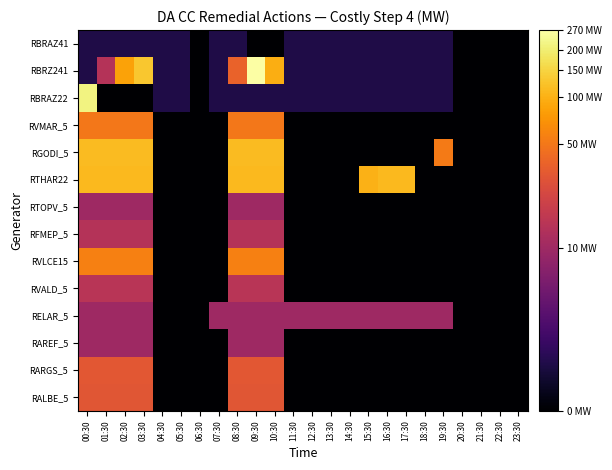

Reading left to right, what are all the values shown in this chart?

RBRAZ41: 00:30=0.3	01:30=0.3	02:30=0.3	03:30=0.3	04:30=0.3	05:30=0.3	06:30=0.0	07:30=0.3	08:30=0.3	09:30=0.0	10:30=0.0	11:30=0.3	12:30=0.3	13:30=0.3	14:30=0.3	15:30=0.3	16:30=0.3	17:30=0.3	18:30=0.3	19:30=0.3	20:30=0.0	21:30=0.0	22:30=0.0	23:30=0.0
RBRZ241: 00:30=0.3	01:30=1.2	02:30=1.9	03:30=2.1	04:30=0.3	05:30=0.3	06:30=0.0	07:30=0.3	08:30=1.6	09:30=2.4	10:30=2.0	11:30=0.3	12:30=0.3	13:30=0.3	14:30=0.3	15:30=0.3	16:30=0.3	17:30=0.3	18:30=0.3	19:30=0.3	20:30=0.0	21:30=0.0	22:30=0.0	23:30=0.0
RBRAZ22: 00:30=2.3	01:30=0.0	02:30=0.0	03:30=0.0	04:30=0.3	05:30=0.3	06:30=0.0	07:30=0.3	08:30=0.3	09:30=0.3	10:30=0.3	11:30=0.3	12:30=0.3	13:30=0.3	14:30=0.3	15:30=0.3	16:30=0.3	17:30=0.3	18:30=0.3	19:30=0.3	20:30=0.0	21:30=0.0	22:30=0.0	23:30=0.0
RVMAR_5: 00:30=1.7	01:30=1.7	02:30=1.7	03:30=1.7	04:30=0.0	05:30=0.0	06:30=0.0	07:30=0.0	08:30=1.7	09:30=1.7	10:30=1.7	11:30=0.0	12:30=0.0	13:30=0.0	14:30=0.0	15:30=0.0	16:30=0.0	17:30=0.0	18:30=0.0	19:30=0.0	20:30=0.0	21:30=0.0	22:30=0.0	23:30=0.0
RGODI_5: 00:30=2.1	01:30=2.1	02:30=2.1	03:30=2.1	04:30=0.0	05:30=0.0	06:30=0.0	07:30=0.0	08:30=2.1	09:30=2.1	10:30=2.1	11:30=0.0	12:30=0.0	13:30=0.0	14:30=0.0	15:30=0.0	16:30=0.0	17:30=0.0	18:30=0.0	19:30=1.7	20:30=0.0	21:30=0.0	22:30=0.0	23:30=0.0
RTHAR22: 00:30=2.0	01:30=2.0	02:30=2.0	03:30=2.0	04:30=0.0	05:30=0.0	06:30=0.0	07:30=0.0	08:30=2.0	09:30=2.0	10:30=2.0	11:30=0.0	12:30=0.0	13:30=0.0	14:30=0.0	15:30=2.0	16:30=2.0	17:30=2.0	18:30=0.0	19:30=0.0	20:30=0.0	21:30=0.0	22:30=0.0	23:30=0.0
RTOPV_5: 00:30=1.0	01:30=1.0	02:30=1.0	03:30=1.0	04:30=0.0	05:30=0.0	06:30=0.0	07:30=0.0	08:30=1.0	09:30=1.0	10:30=1.0	11:30=0.0	12:30=0.0	13:30=0.0	14:30=0.0	15:30=0.0	16:30=0.0	17:30=0.0	18:30=0.0	19:30=0.0	20:30=0.0	21:30=0.0	22:30=0.0	23:30=0.0
RFMEP_5: 00:30=1.2	01:30=1.2	02:30=1.2	03:30=1.2	04:30=0.0	05:30=0.0	06:30=0.0	07:30=0.0	08:30=1.2	09:30=1.2	10:30=1.2	11:30=0.0	12:30=0.0	13:30=0.0	14:30=0.0	15:30=0.0	16:30=0.0	17:30=0.0	18:30=0.0	19:30=0.0	20:30=0.0	21:30=0.0	22:30=0.0	23:30=0.0
RVLCE15: 00:30=1.7	01:30=1.7	02:30=1.7	03:30=1.7	04:30=0.0	05:30=0.0	06:30=0.0	07:30=0.0	08:30=1.7	09:30=1.7	10:30=1.7	11:30=0.0	12:30=0.0	13:30=0.0	14:30=0.0	15:30=0.0	16:30=0.0	17:30=0.0	18:30=0.0	19:30=0.0	20:30=0.0	21:30=0.0	22:30=0.0	23:30=0.0
RVALD_5: 00:30=1.2	01:30=1.2	02:30=1.2	03:30=1.2	04:30=0.0	05:30=0.0	06:30=0.0	07:30=0.0	08:30=1.2	09:30=1.2	10:30=1.2	11:30=0.0	12:30=0.0	13:30=0.0	14:30=0.0	15:30=0.0	16:30=0.0	17:30=0.0	18:30=0.0	19:30=0.0	20:30=0.0	21:30=0.0	22:30=0.0	23:30=0.0
RELAR_5: 00:30=1.0	01:30=1.0	02:30=1.0	03:30=1.0	04:30=0.0	05:30=0.0	06:30=0.0	07:30=1.0	08:30=1.0	09:30=1.0	10:30=1.0	11:30=1.0	12:30=1.0	13:30=1.0	14:30=1.0	15:30=1.0	16:30=1.0	17:30=1.0	18:30=1.0	19:30=1.0	20:30=0.0	21:30=0.0	22:30=0.0	23:30=0.0
RAREF_5: 00:30=1.0	01:30=1.0	02:30=1.0	03:30=1.0	04:30=0.0	05:30=0.0	06:30=0.0	07:30=0.0	08:30=1.0	09:30=1.0	10:30=1.0	11:30=0.0	12:30=0.0	13:30=0.0	14:30=0.0	15:30=0.0	16:30=0.0	17:30=0.0	18:30=0.0	19:30=0.0	20:30=0.0	21:30=0.0	22:30=0.0	23:30=0.0
RARGS_5: 00:30=1.5	01:30=1.5	02:30=1.5	03:30=1.5	04:30=0.0	05:30=0.0	06:30=0.0	07:30=0.0	08:30=1.5	09:30=1.5	10:30=1.5	11:30=0.0	12:30=0.0	13:30=0.0	14:30=0.0	15:30=0.0	16:30=0.0	17:30=0.0	18:30=0.0	19:30=0.0	20:30=0.0	21:30=0.0	22:30=0.0	23:30=0.0
RALBE_5: 00:30=1.5	01:30=1.5	02:30=1.5	03:30=1.5	04:30=0.0	05:30=0.0	06:30=0.0	07:30=0.0	08:30=1.5	09:30=1.5	10:30=1.5	11:30=0.0	12:30=0.0	13:30=0.0	14:30=0.0	15:30=0.0	16:30=0.0	17:30=0.0	18:30=0.0	19:30=0.0	20:30=0.0	21:30=0.0	22:30=0.0	23:30=0.0